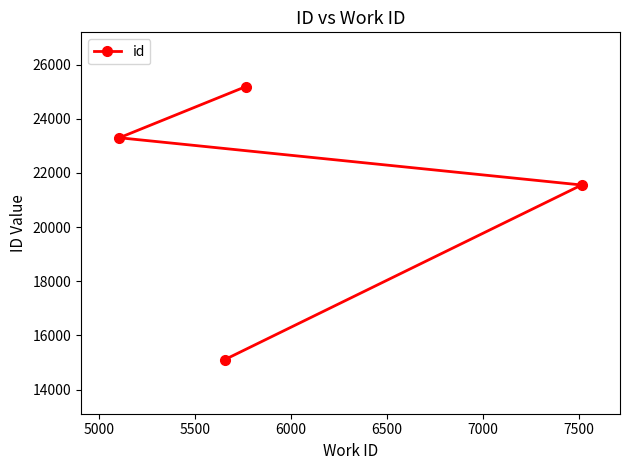

What is the difference between the maximum and second lowest values?

3636